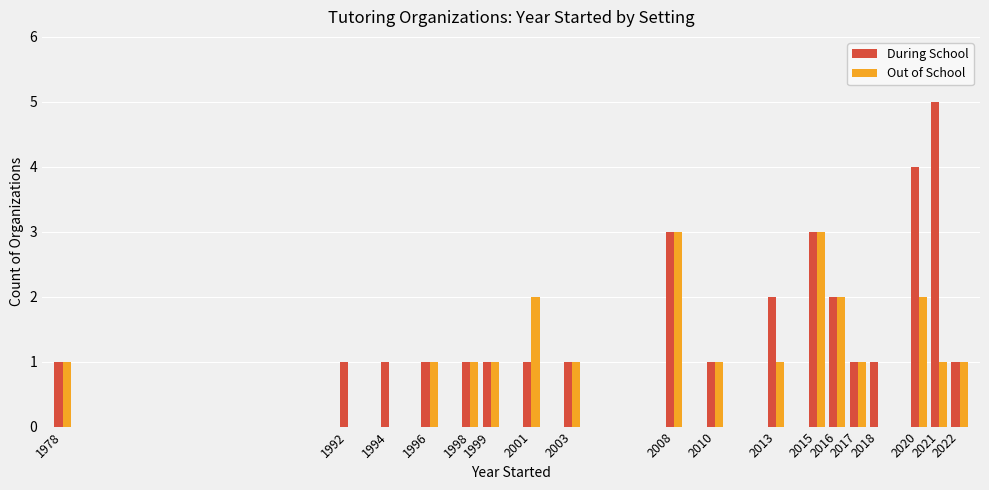

Are the bars horizontal?

No